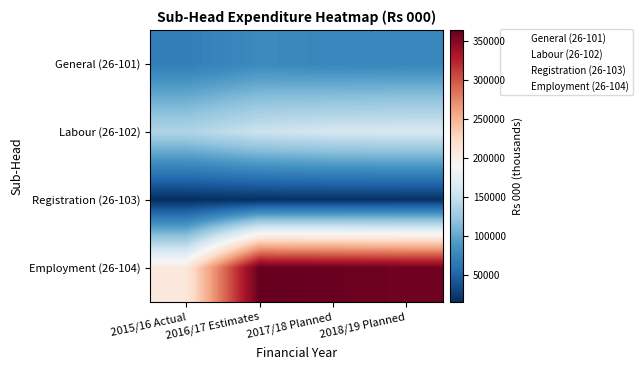

What is the total value across all series at 2015/16 Actual?

429379.6